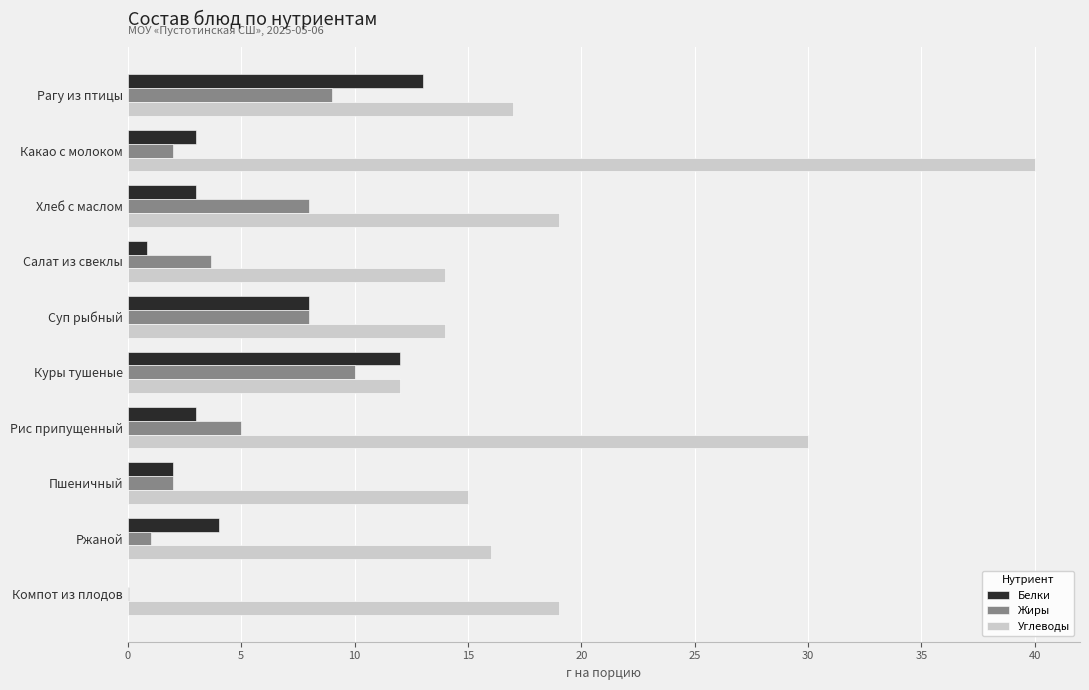

Between Какао с молоком and Компот из плодов, which series saw the biggest shift?

Углеводы